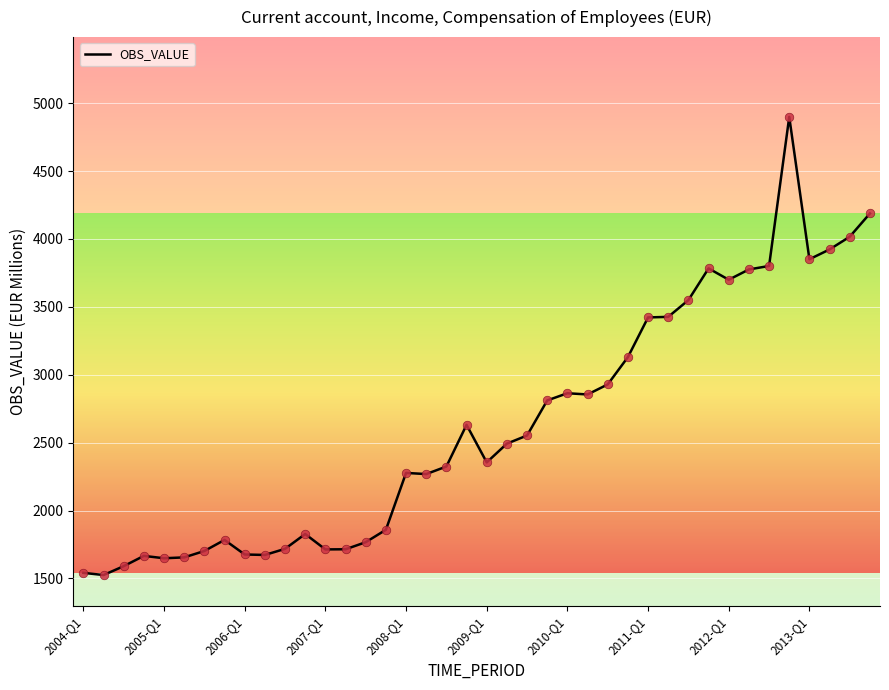

What is the difference between the maximum and minimum values?

3374.3